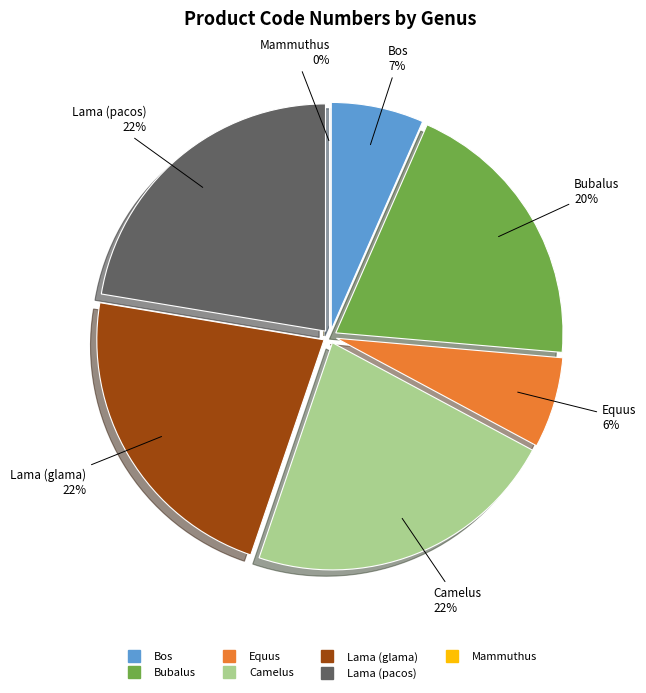

Does Bubalus represent more than half of the total?

No